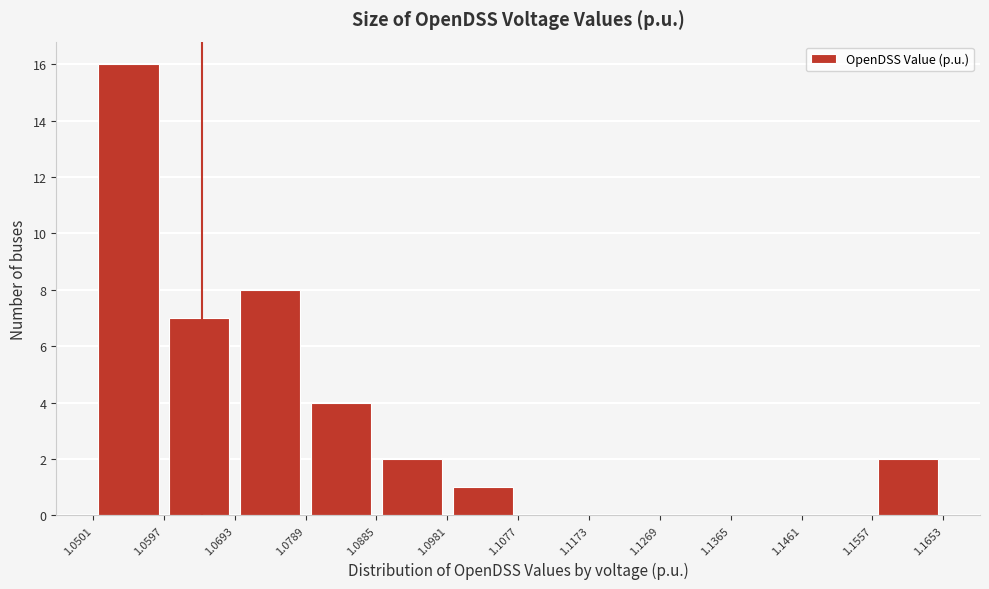

Reading left to right, transcribe this chart: for each bar, give the range it covers on the x-axis and its height. The values are not printed on the chart, so give them approximately, as read against the axis.

1.0501 to 1.0597: 16
1.0597 to 1.0693: 7
1.0693 to 1.0789: 8
1.0789 to 1.0885: 4
1.0885 to 1.0981: 2
1.0981 to 1.1077: 1
1.1077 to 1.1173: 0
1.1173 to 1.1269: 0
1.1269 to 1.1365: 0
1.1365 to 1.1461: 0
1.1461 to 1.1557: 0
1.1557 to 1.1653: 2